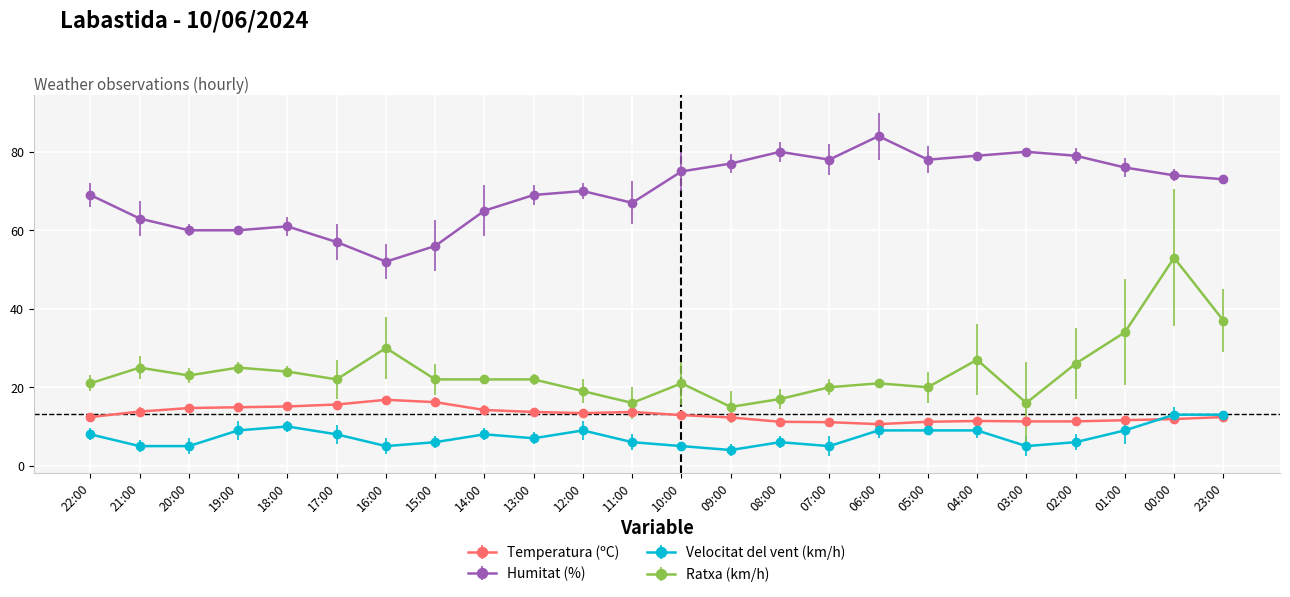

Between 17:00 and 10:00, which series saw the biggest shift?

Humitat (%)